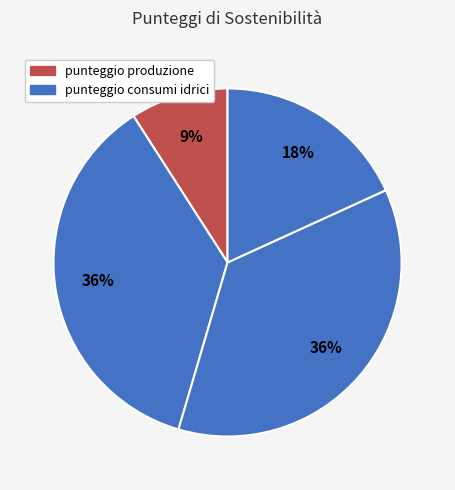

Count the number of slices in the pie.

4